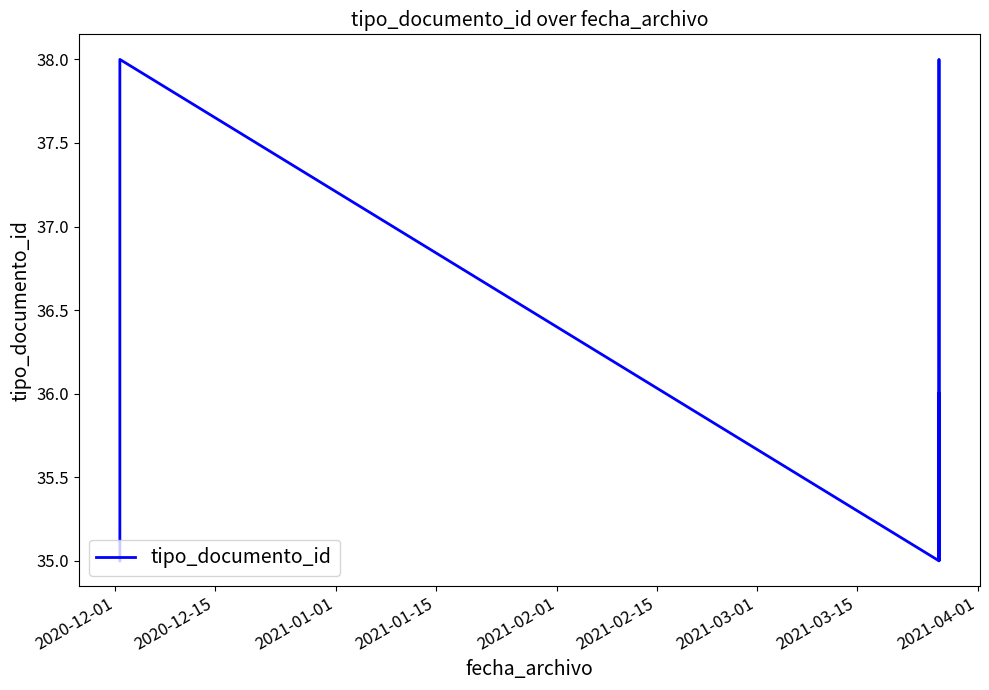

What is the sum of all values?

358